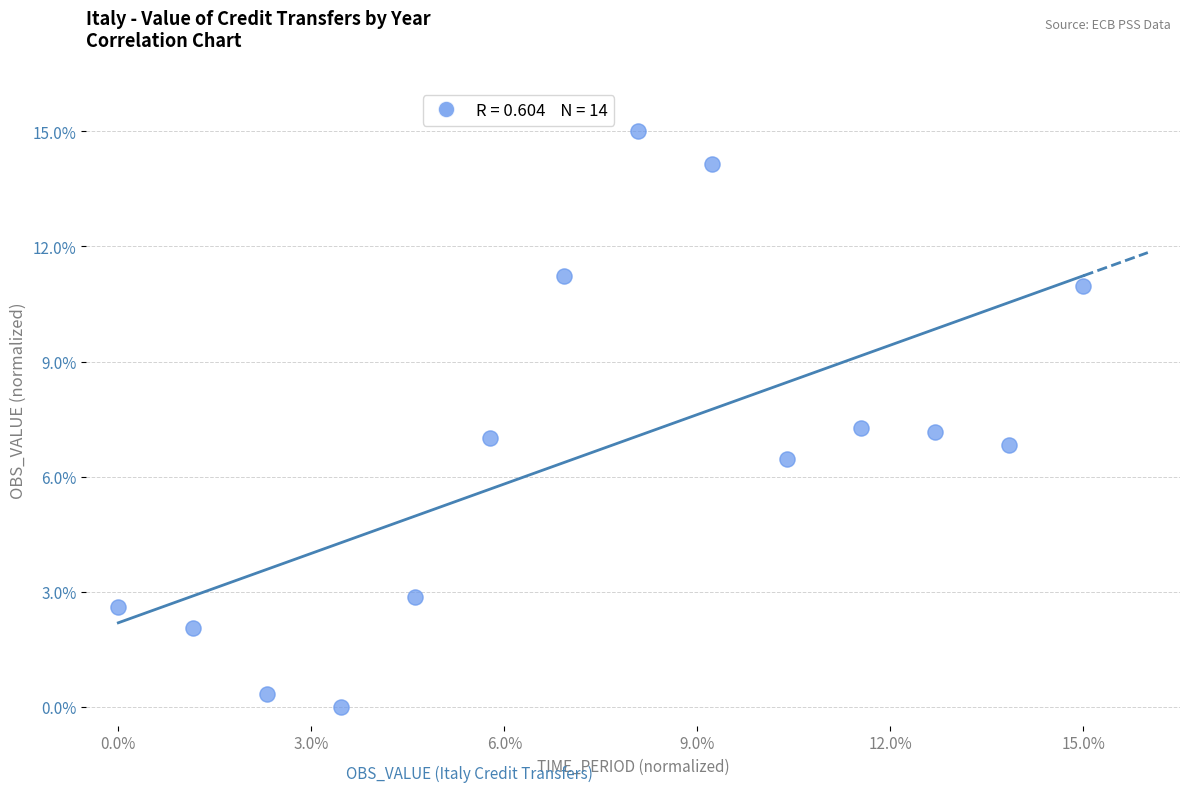

What is the range of X values (max minus min)?

15.0